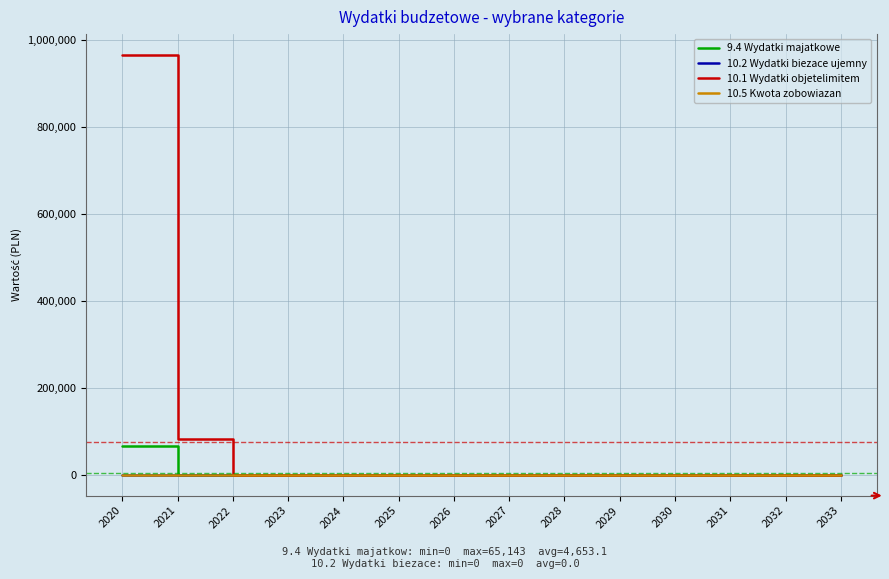

Does the chart have visible grid lines?

Yes